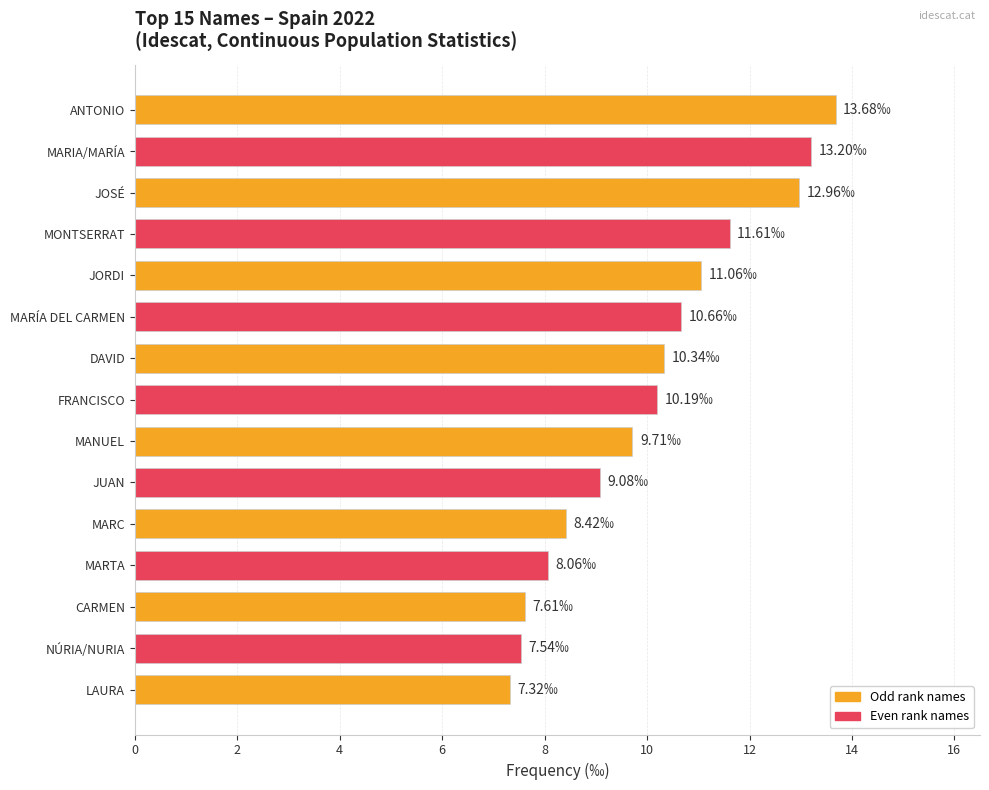

How many data points are less than 10?

7